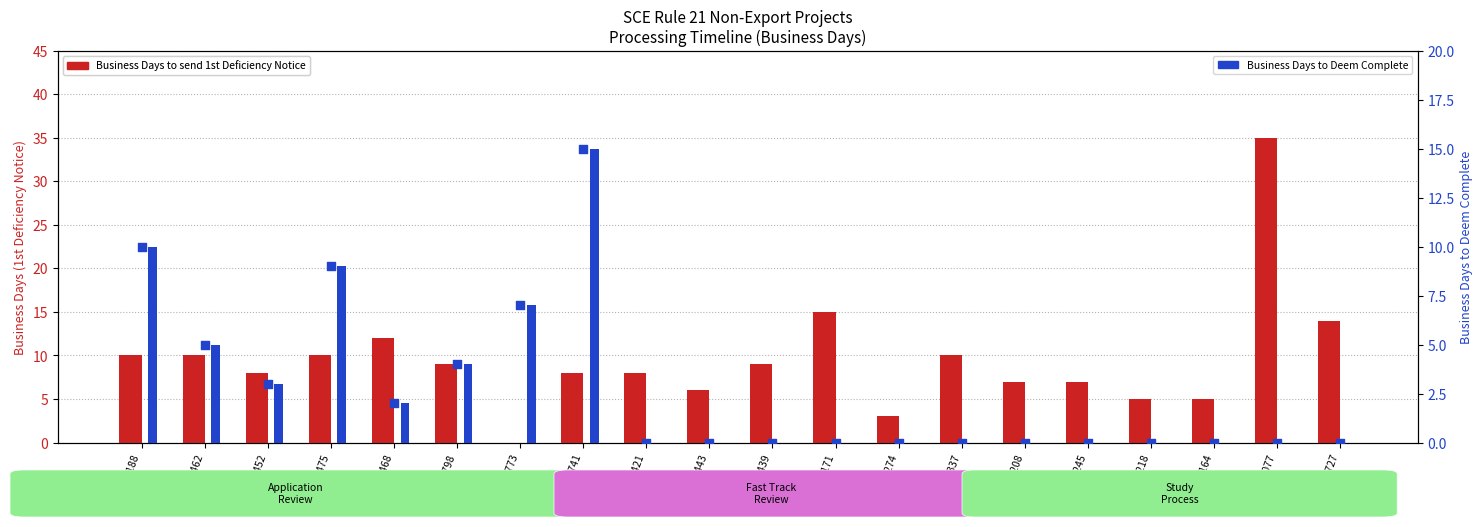

Is the value of Business Days to Deem Complete at GFID100188 greater than the value of Business Days to send 1st Deficiency Notice at GFID100188?

No